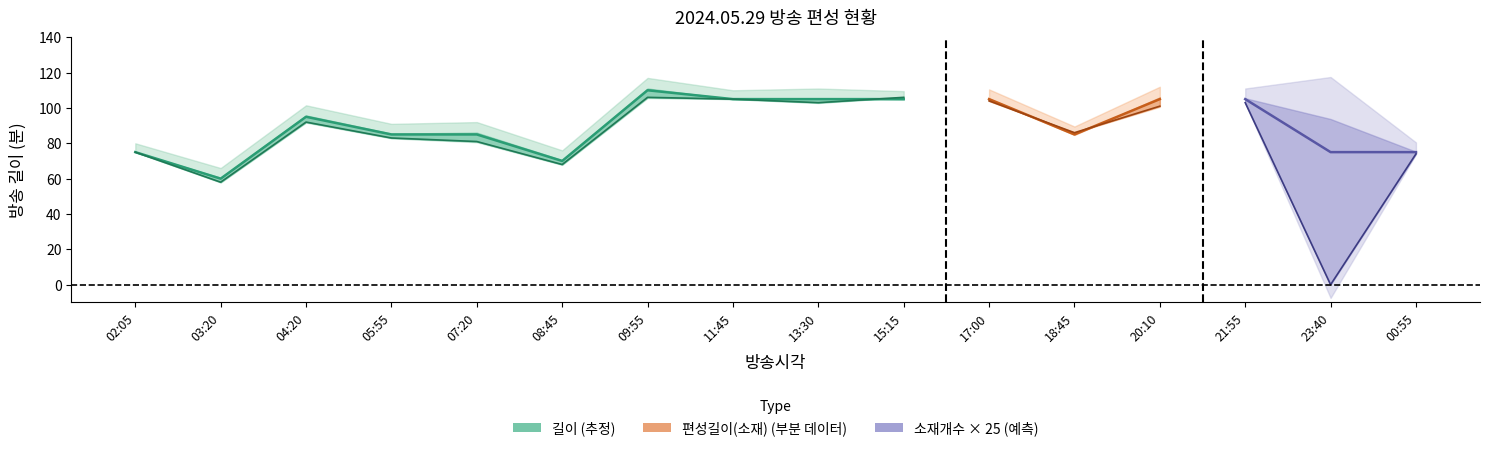

What is the label of the 1st point from the right?

15:15